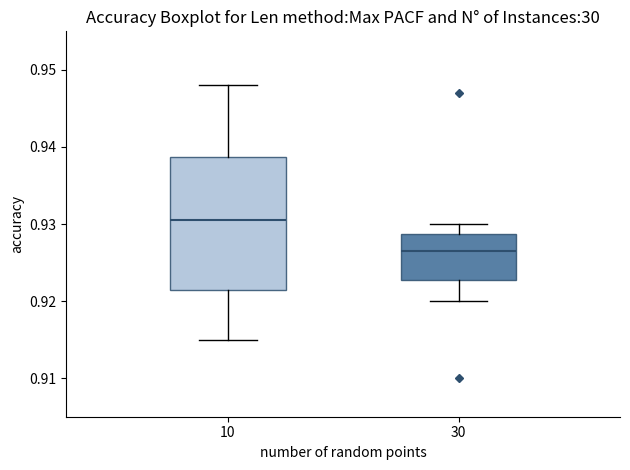

Where is the lower edge of the box at x = 30 on the y-axis? The values are not printed on the chart, so give them approximately, as read against the axis.

0.923